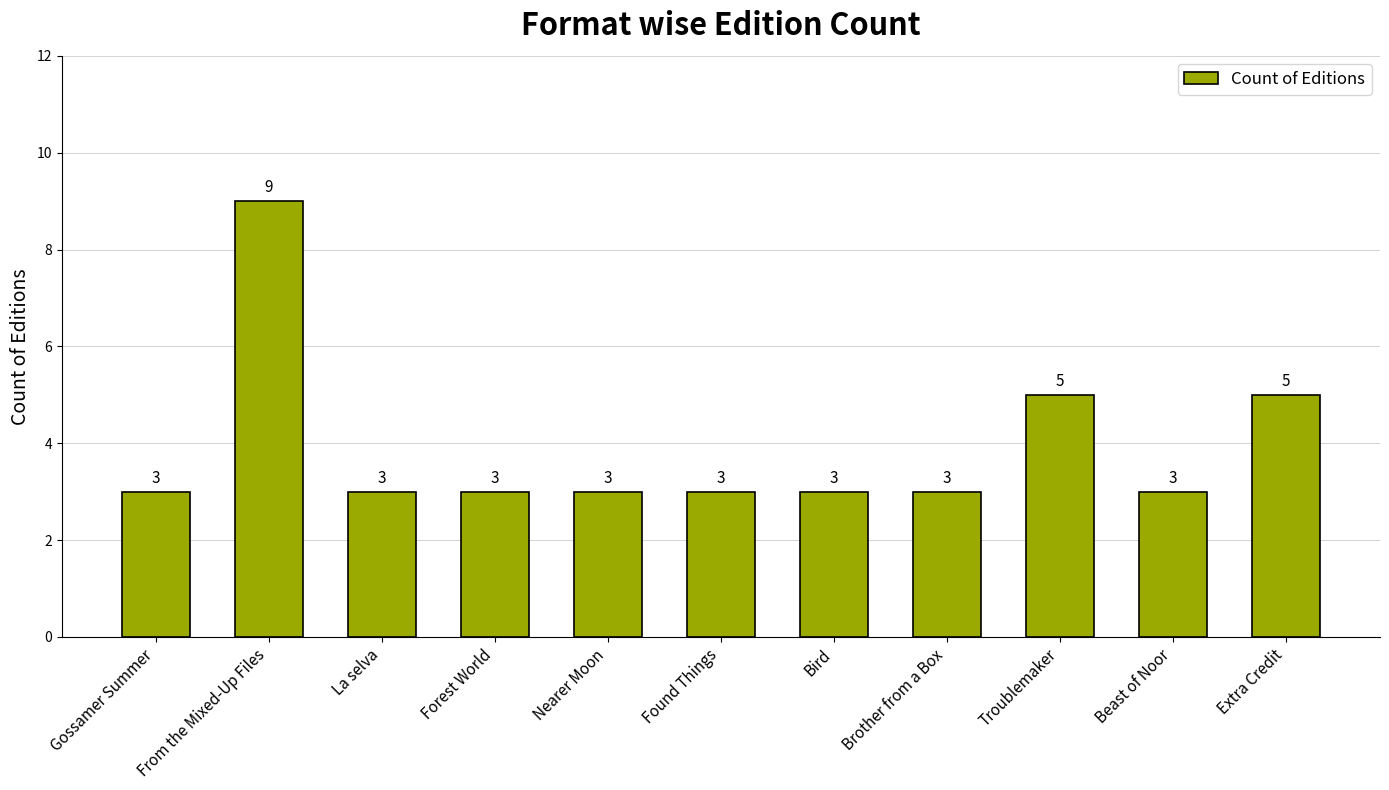

What is the label of the 9th bar from the left?

Troublemaker